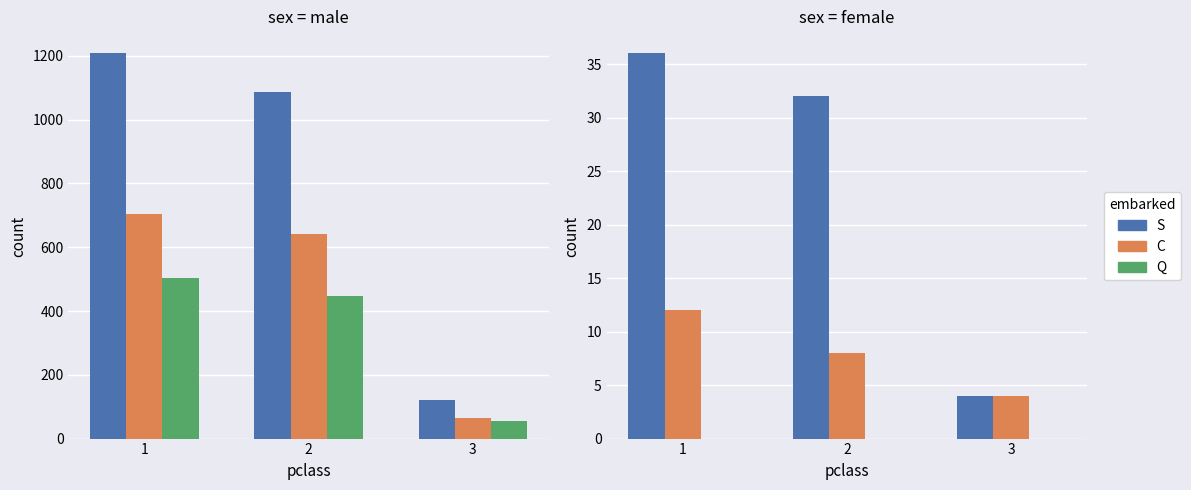

The C series shows 12 at 1. True or false?

True